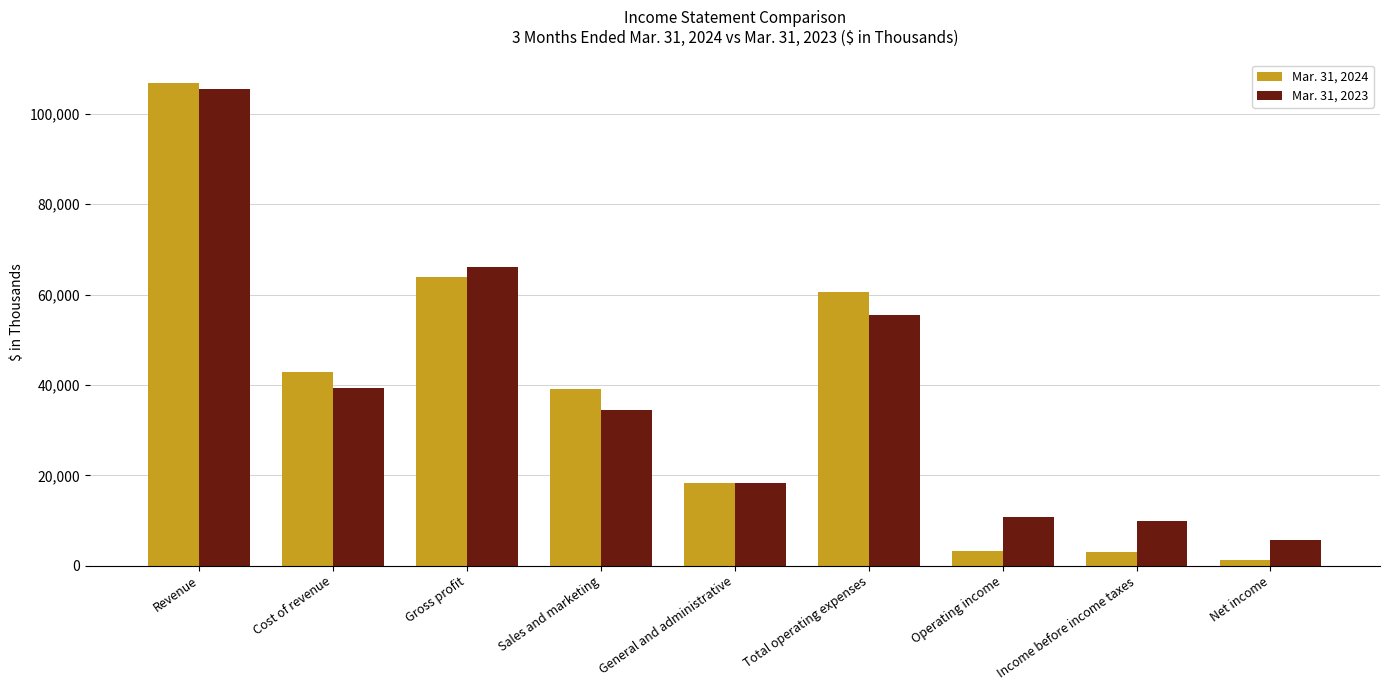

What is the minimum value shown in the chart?

1317